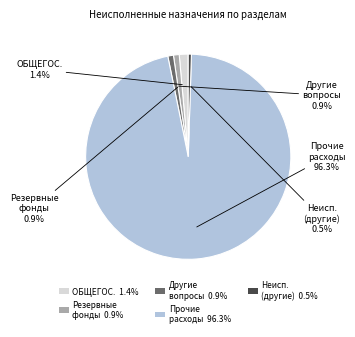

To the nearest percent, what is the average slice percentage?

20%